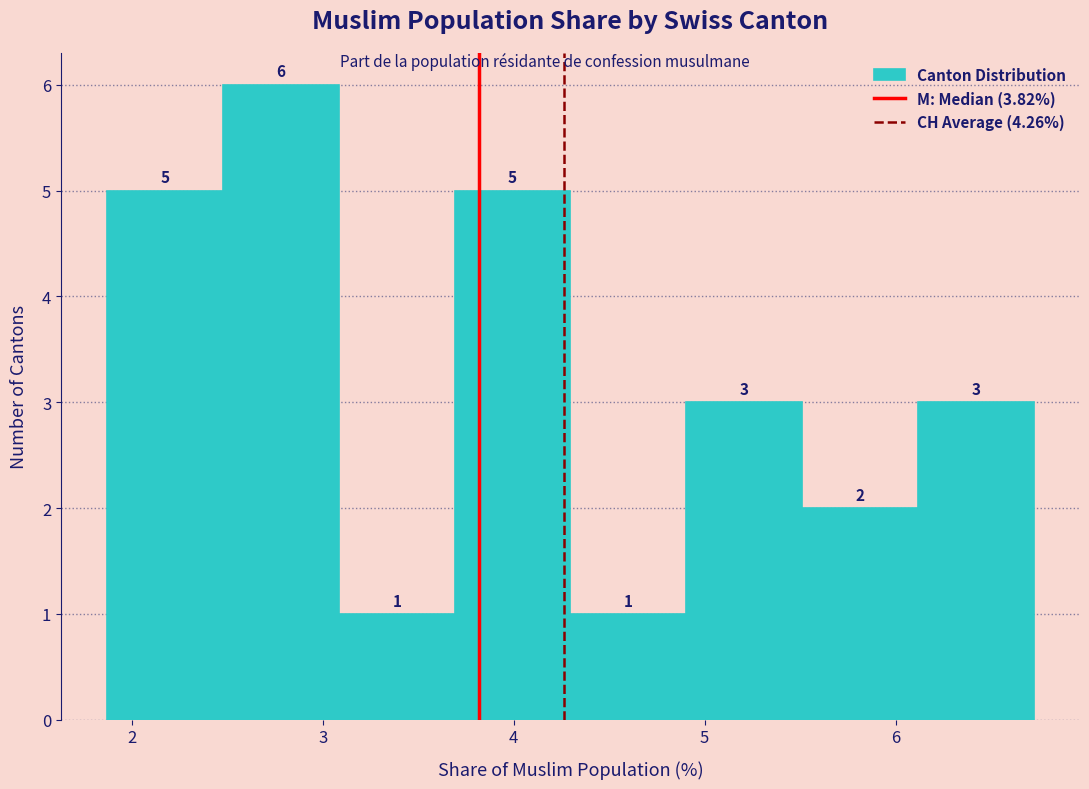

Reading left to right, transcribe this chart: for each bar, give the range it covers on the x-axis and its height. The bar edges are not printed on the chart, so give them approximately, as read against the axis.

1.9 to 2.5: 5
2.5 to 3.1: 6
3.1 to 3.7: 1
3.7 to 4.3: 5
4.3 to 4.9: 1
4.9 to 5.5: 3
5.5 to 6.1: 2
6.1 to 6.7: 3